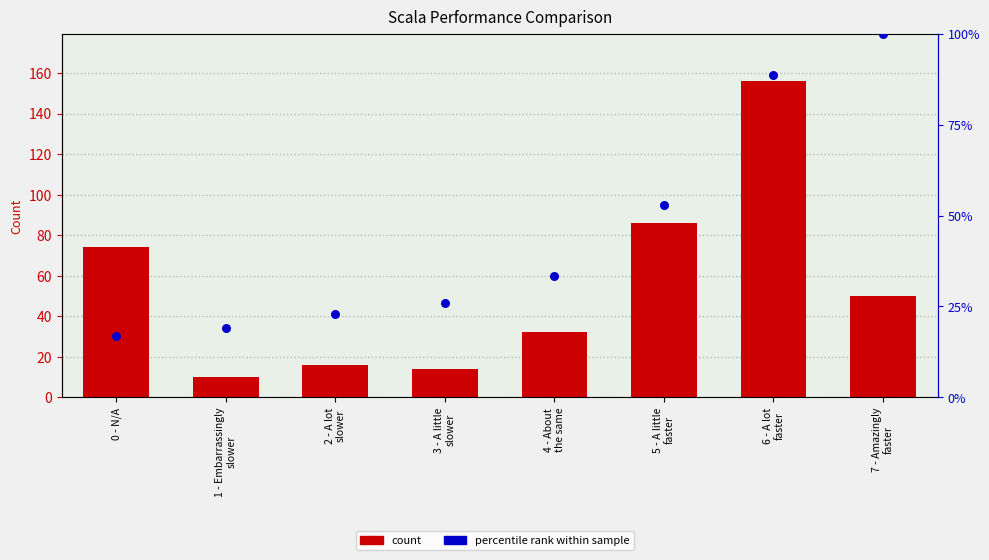

At which category is the sum across all series the highest?

6 - A lot
faster